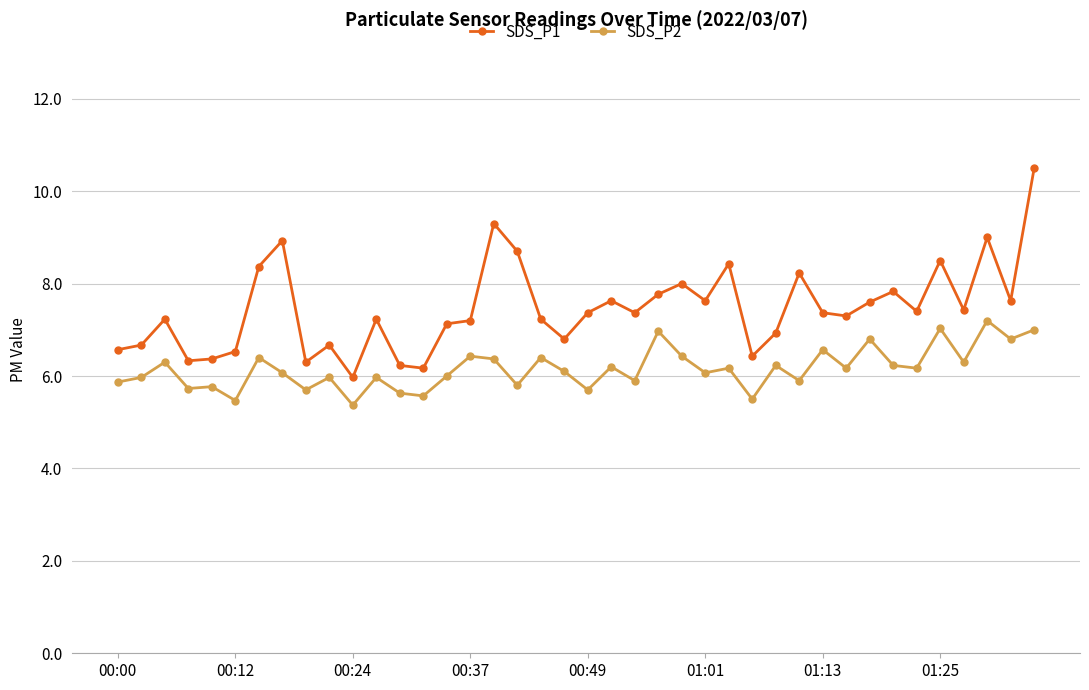

True or false: SDS_P2 has more than 2 points higher than both neighbors.

True